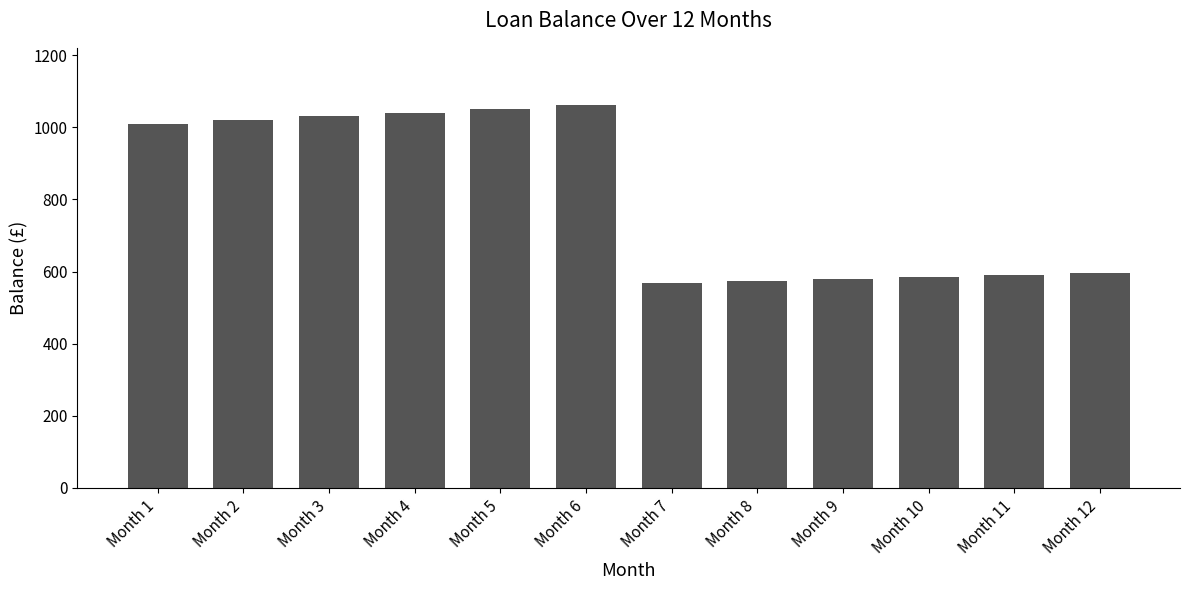

True or false: the data shows 1542.1 at Month 5.

False